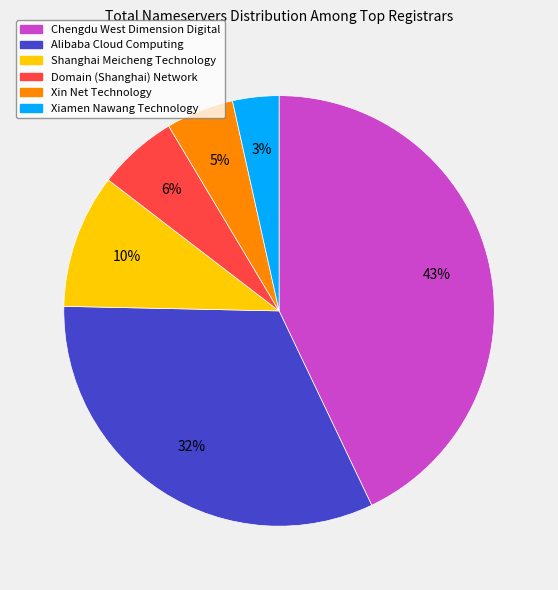

What is the largest slice in the pie chart?

Chengdu West Dimension Digital